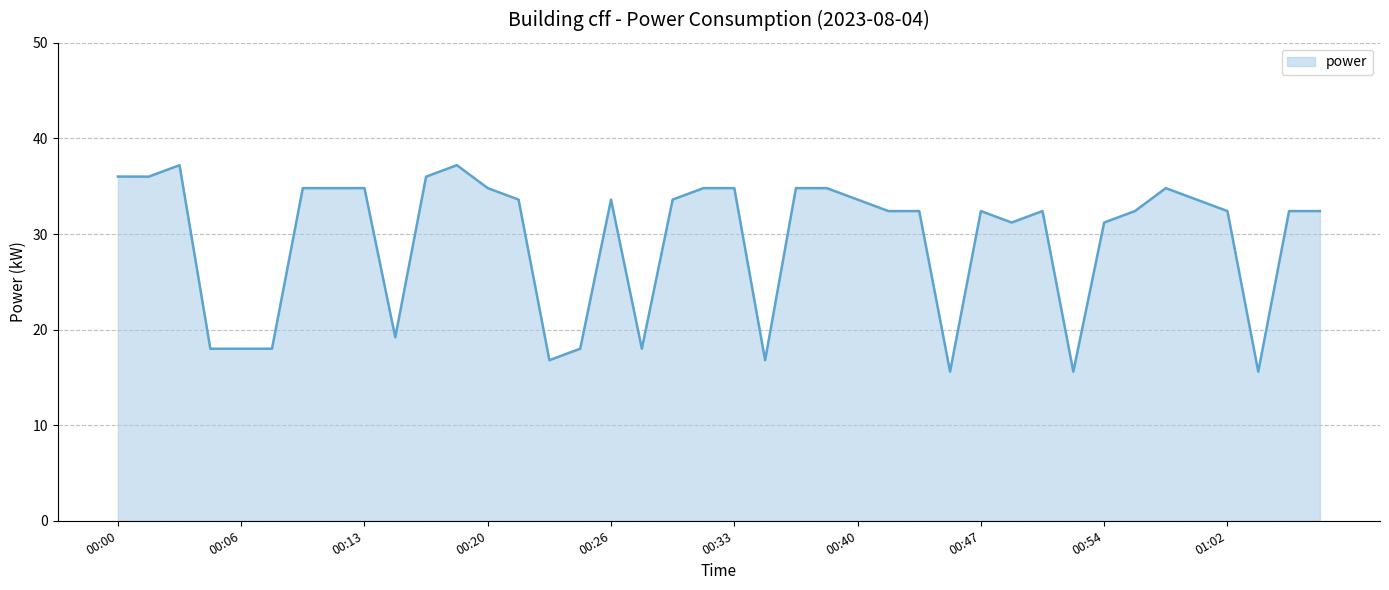

Reading right to left, what are all the values shown in this chart?

32.4	32.4	15.6	32.4	33.6	34.8	32.4	31.2	15.6	32.4	31.2	32.4	15.6	32.4	32.4	33.6	34.8	34.8	16.8	34.8	34.8	33.6	18.0	33.6	18.0	16.8	33.6	34.8	37.2	36.0	19.2	34.8	34.8	34.8	18.0	18.0	18.0	37.2	36.0	36.0